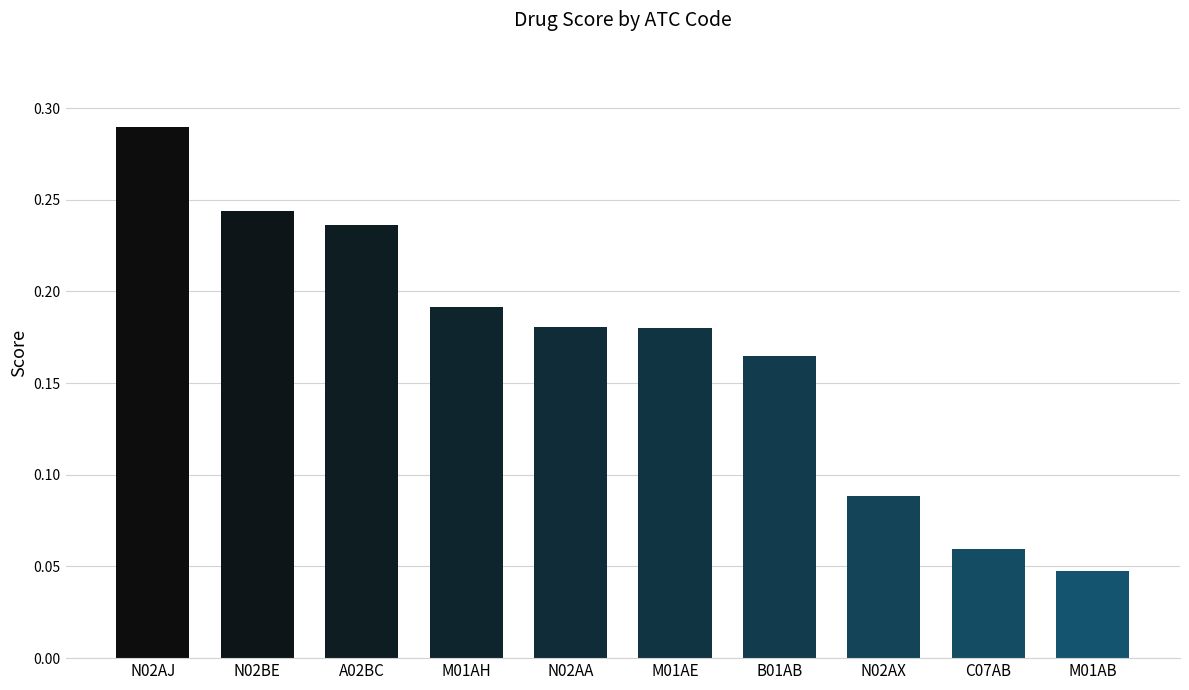

Count the values in the range 0 to 1.

10